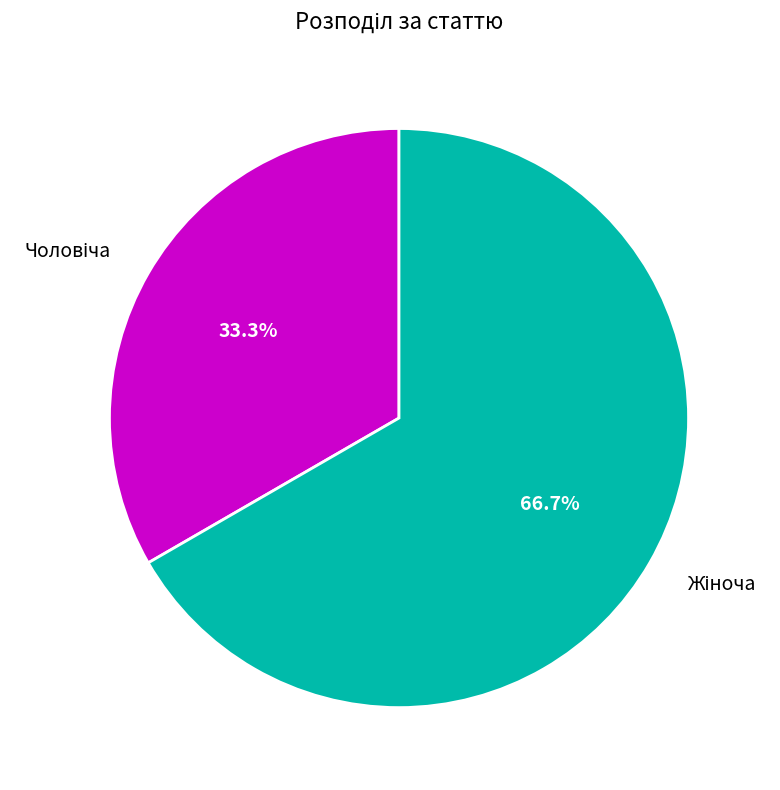

Does any single category account for the majority?

Yes